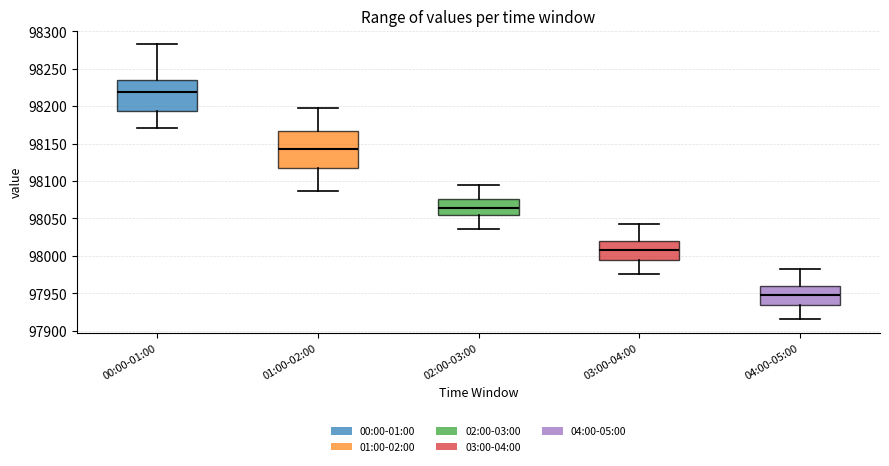

Which box is the tallest, from its lower edge to its upper edge?

01:00-02:00